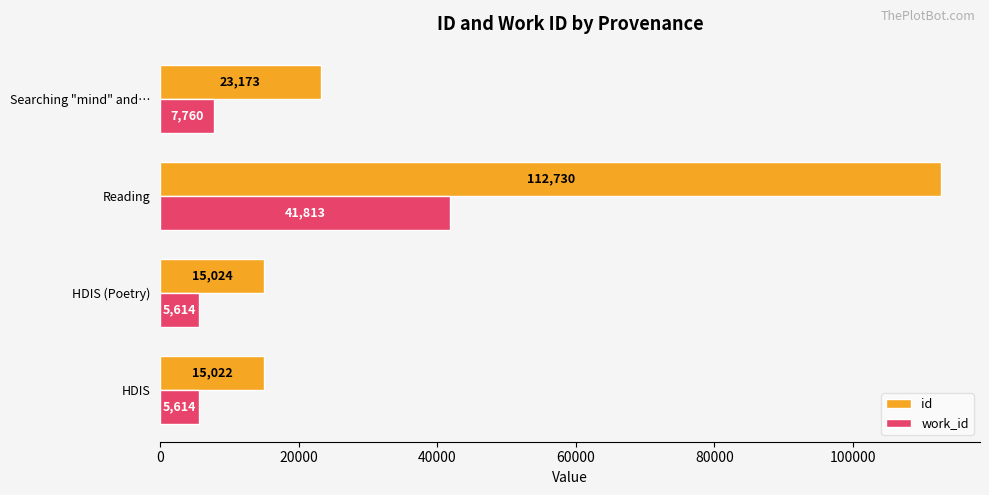

What is the highest value of the work_id series?

41813